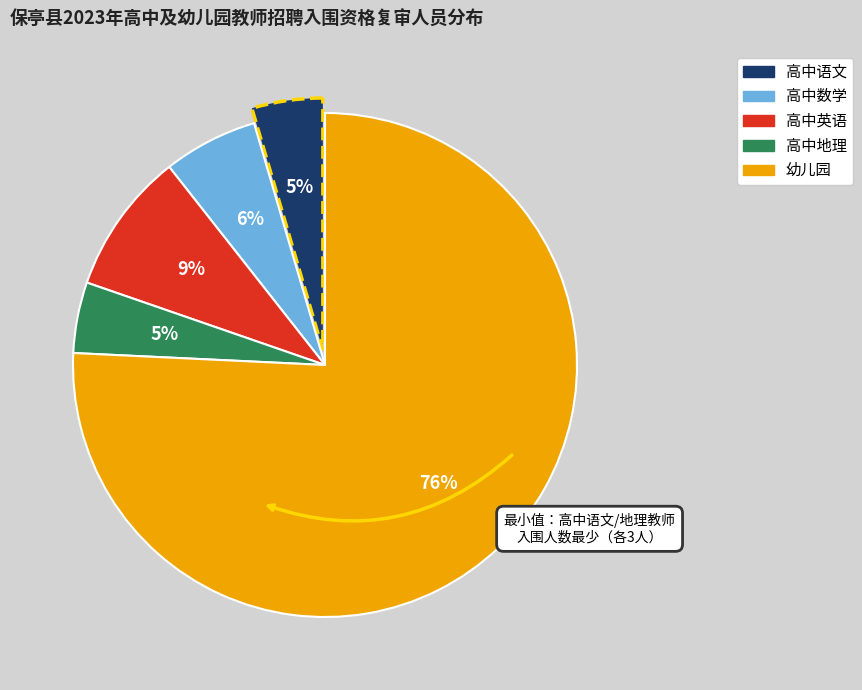

To the nearest percent, what percentage of the pie is 高中地理?

5%